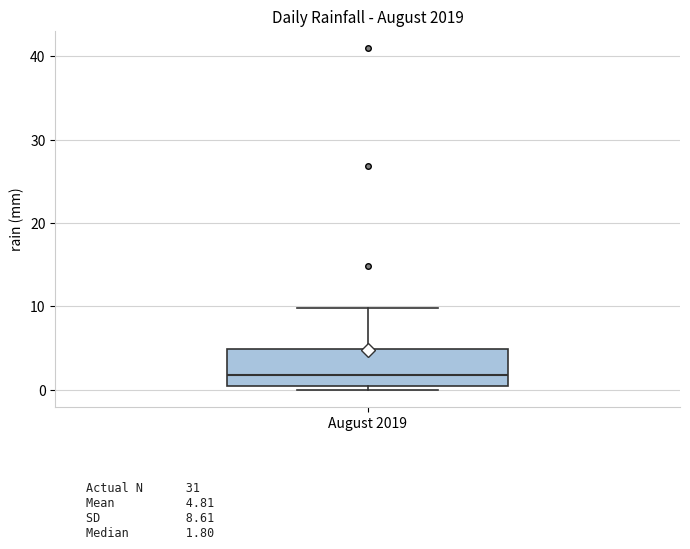

Read this box plot against the y-axis: the position of the median line, the range covered by the box, and the ends of both whiskers. The values are not printed on the chart, so give them approximately, as read against the axis.

median 2, box 1 to 5, whiskers 0 to 10